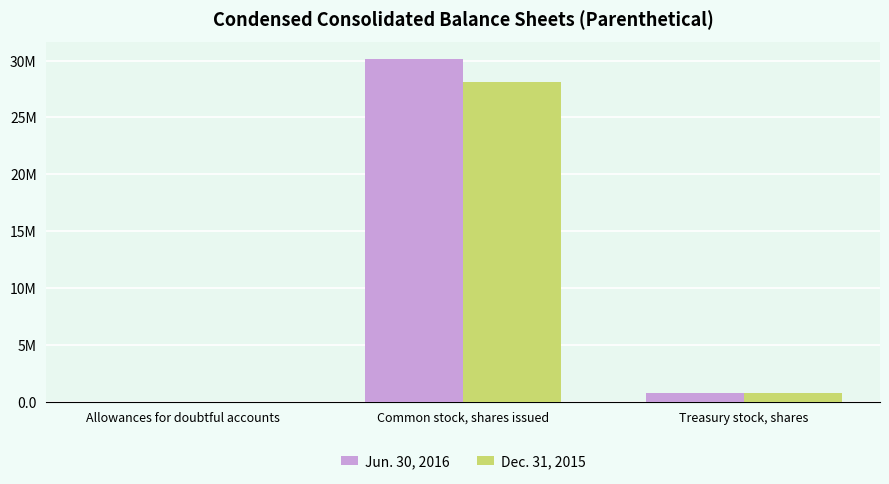

At which category is the sum across all series the highest?

Common stock, shares issued